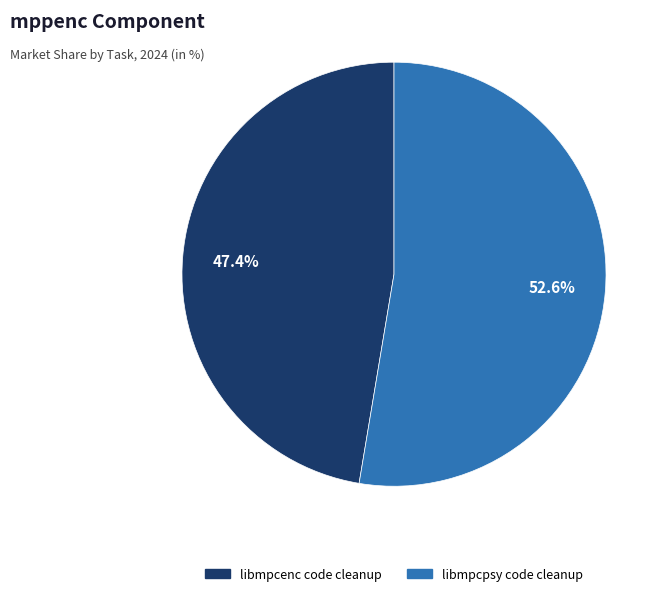

Approximately how many times larger is the value at libmpcenc code cleanup compared to libmpcpsy code cleanup?

0.9